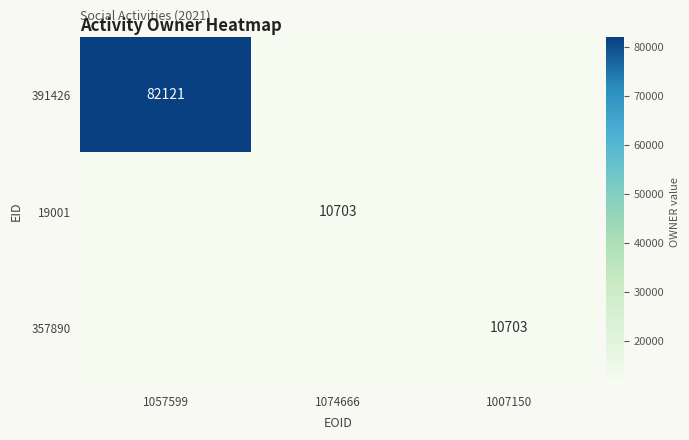

What is the spread (max minus min) of values at 1074666?

10703